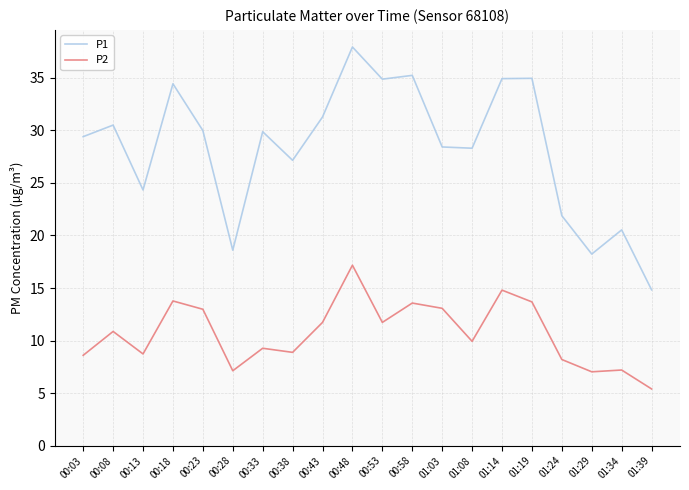

What are all the series names shown in the legend?

P1, P2